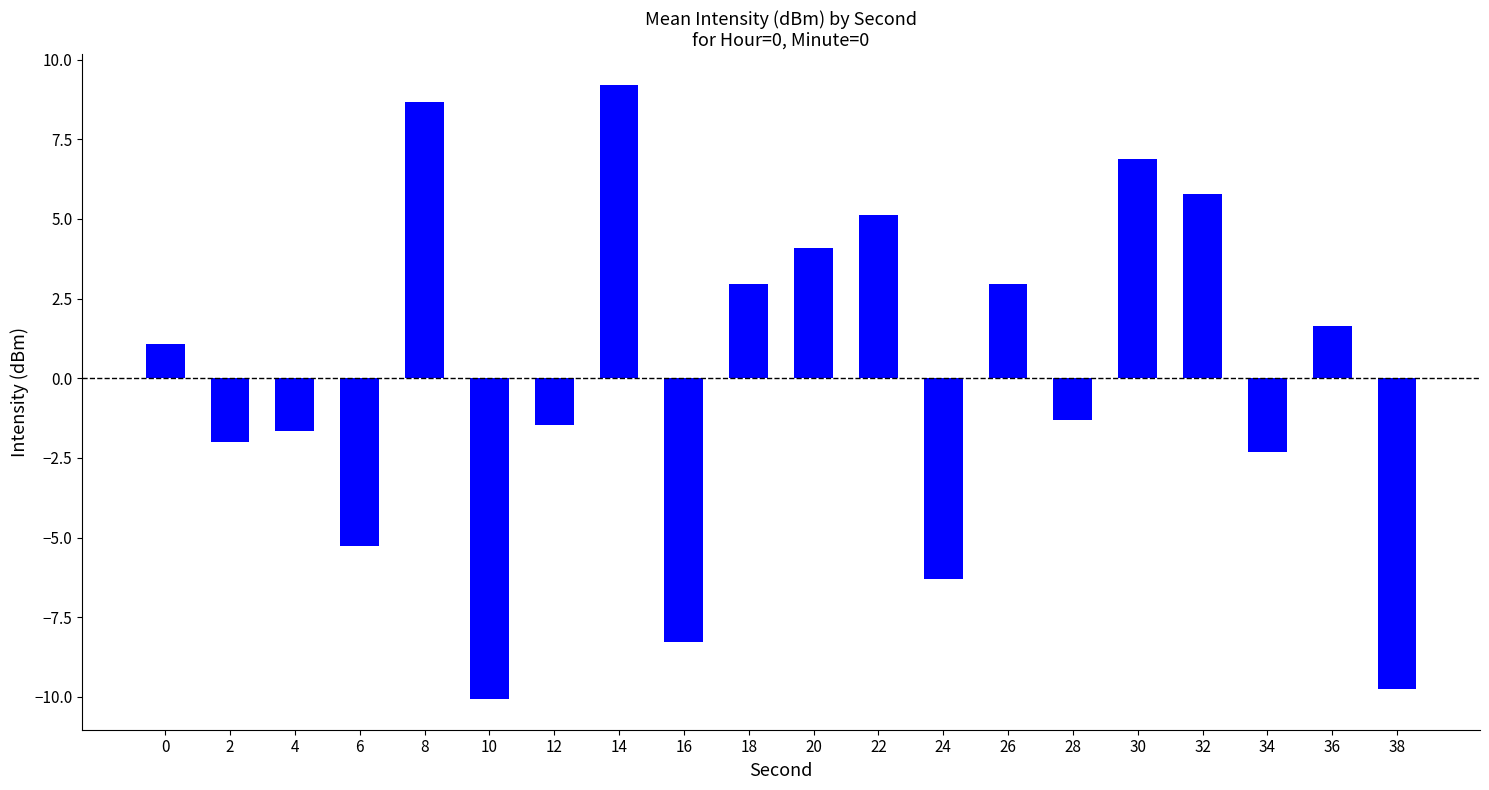

Is it true that the value at 36 is 1.0?

False